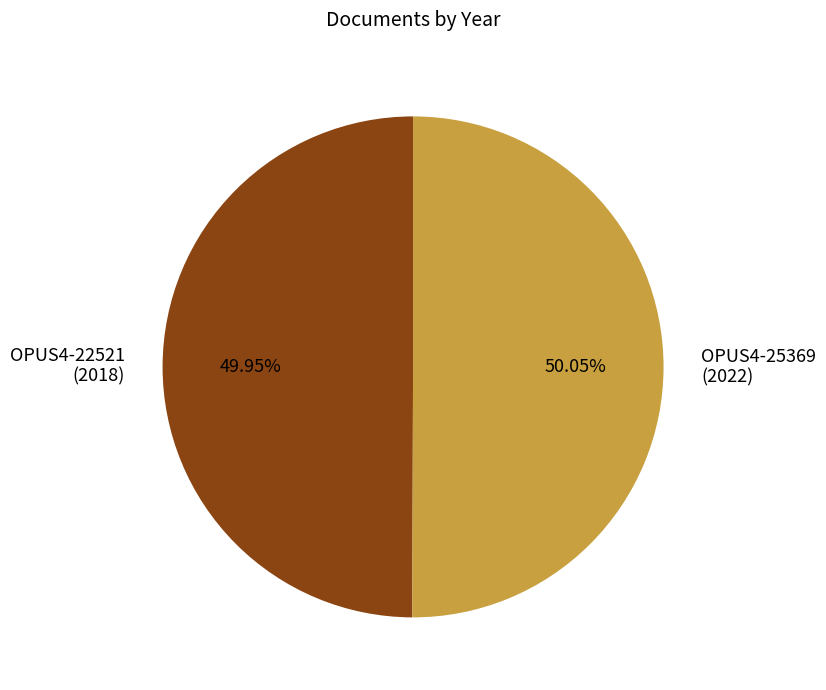

How many segments does this pie chart have?

2